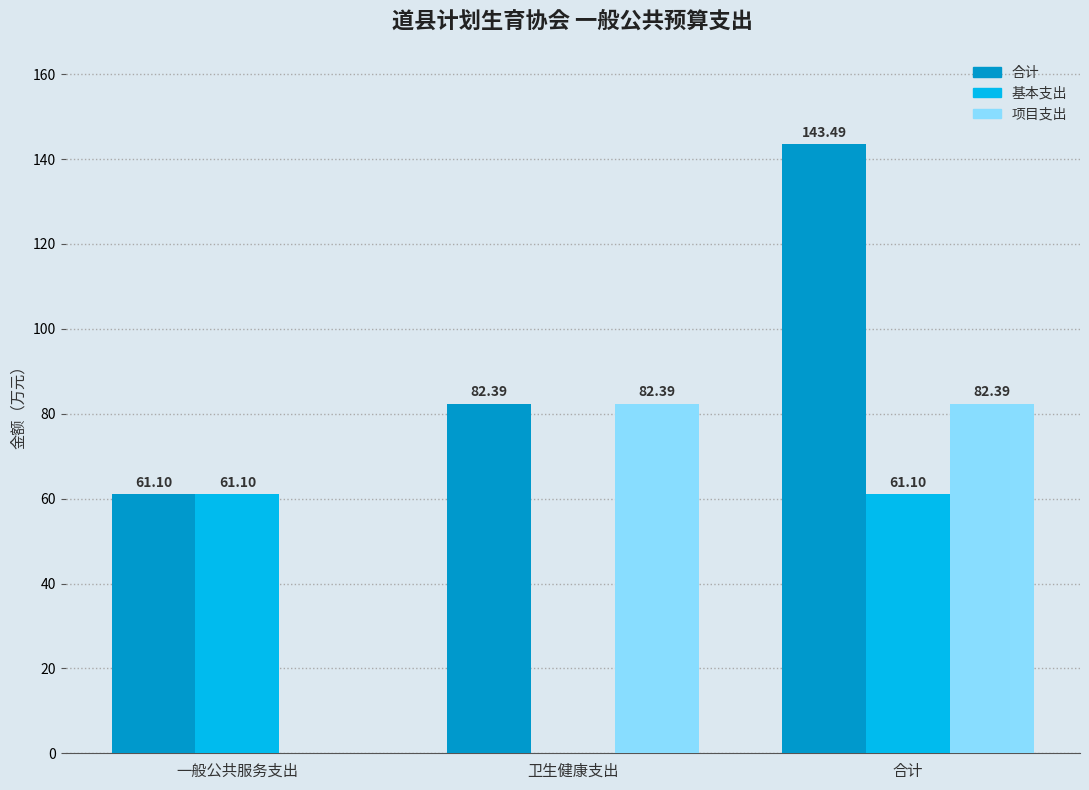

True or false: 合计 has a value of 117.4 at 卫生健康支出.

False